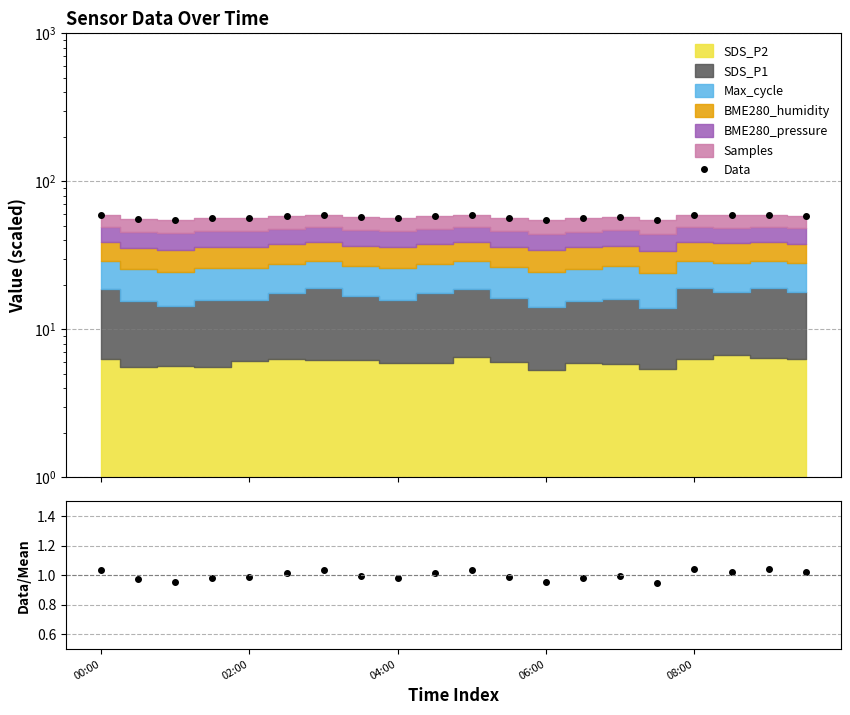

At which label does Data/Mean reach its minimum?

15